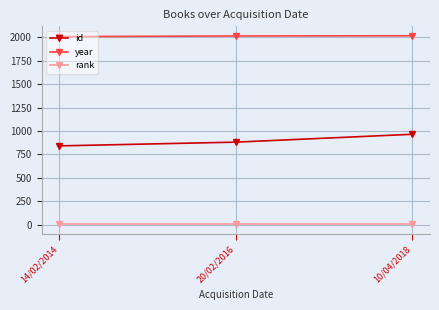

True or false: id has a value of 881 at 20/02/2016.

True